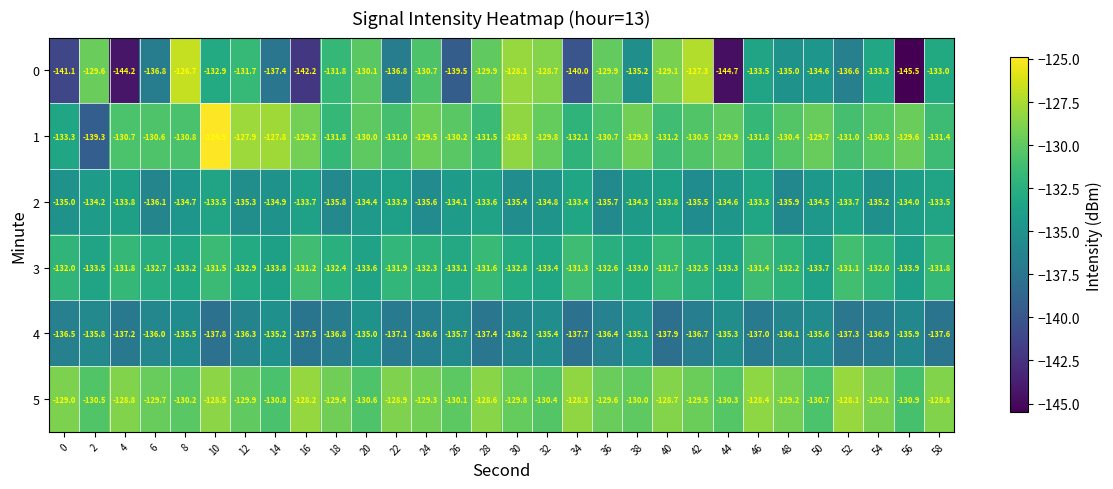

How many data points in 4 are less than -136?

19